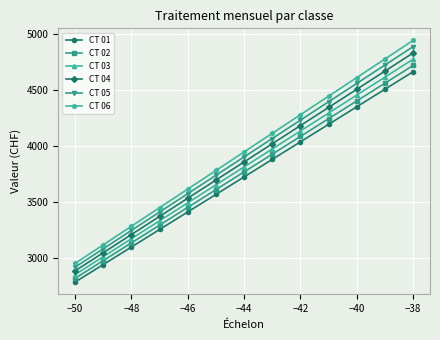

How many values in the CT 06 series are below 3944?

6